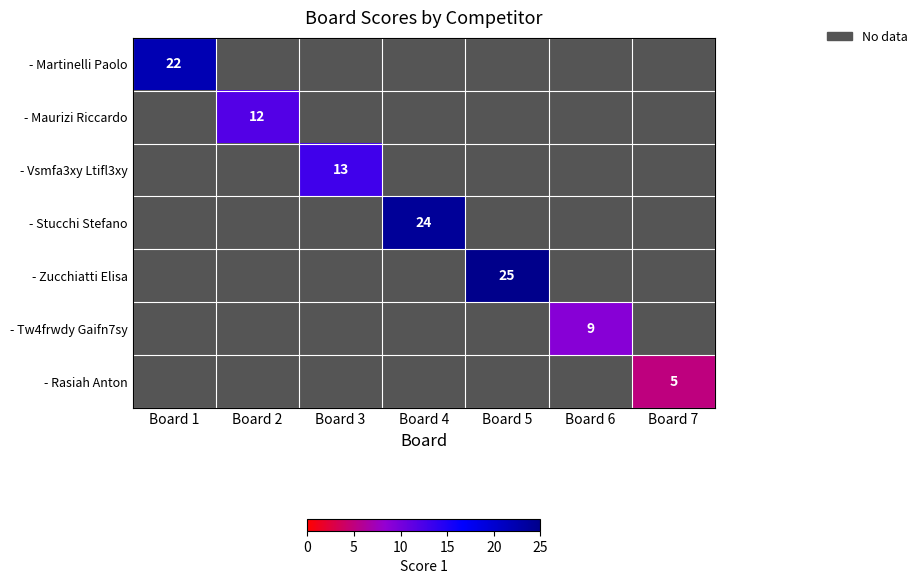

What is the greatest value displayed?

25.0